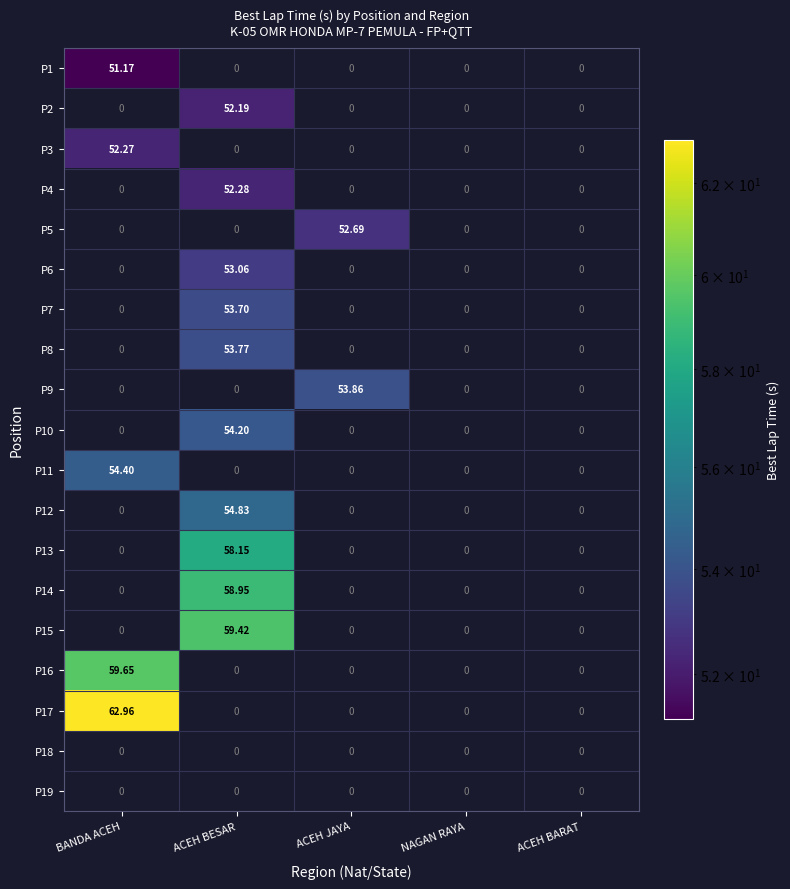

Which category has the highest value in the P19 series?

BANDA ACEH